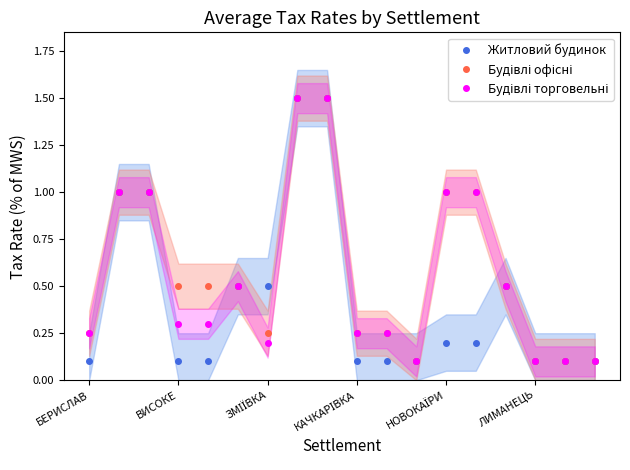

Reading right to left, extract all data points from this chart.

Житловий будинок: 0.1	0.1	0.1	0.5	0.2	0.2	0.1	0.1	0.1	1.5	1.5	0.5	0.5	0.1	0.1	1.0	1.0	0.1
Будівлі офісні: 0.1	0.1	0.1	0.5	1.0	1.0	0.1	0.2	0.2	1.5	1.5	0.2	0.5	0.5	0.5	1.0	1.0	0.2
Будівлі торговельні: 0.1	0.1	0.1	0.5	1.0	1.0	0.1	0.2	0.2	1.5	1.5	0.2	0.5	0.3	0.3	1.0	1.0	0.2